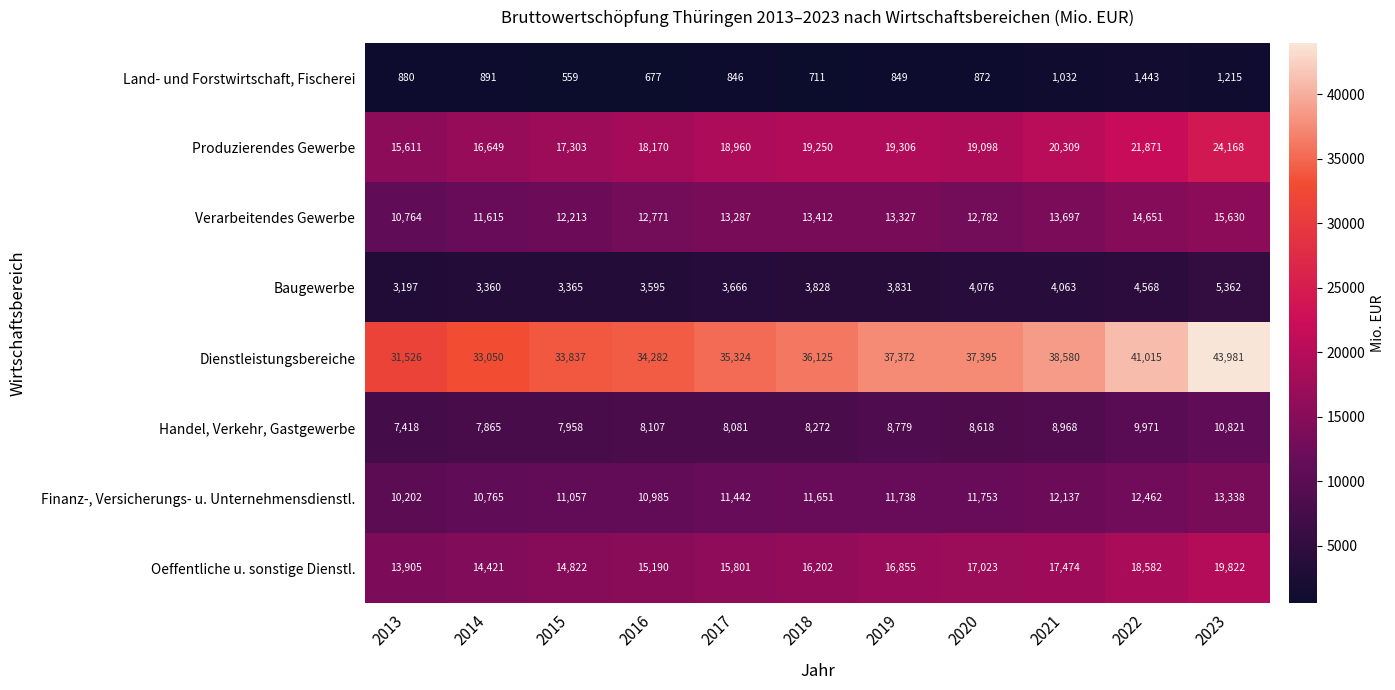

What is the sum of all Oeffentliche u. sonstige Dienstl. values?

180097